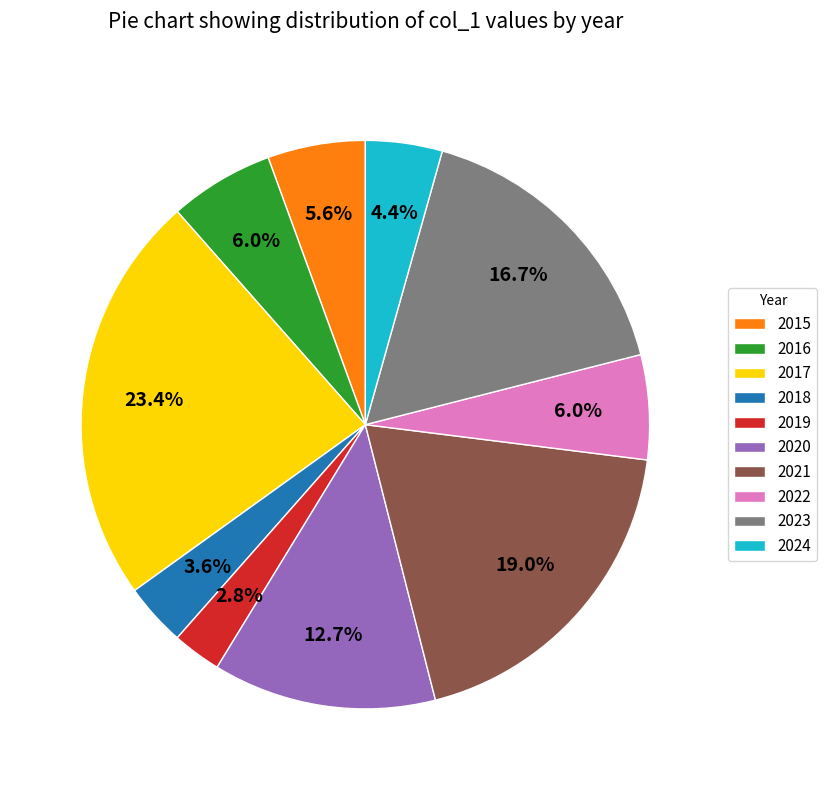

Is it true that 2019 is 3% of the pie?

True